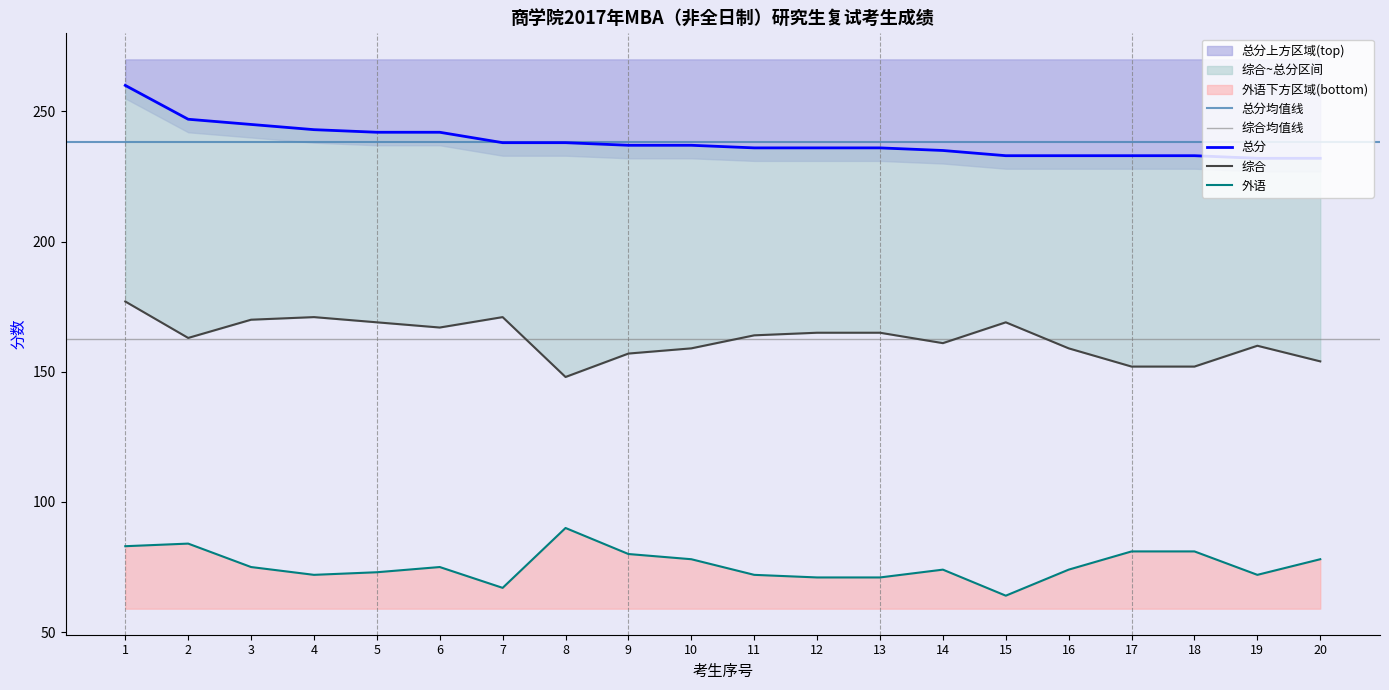

Between 14 and 9, which is larger?

14